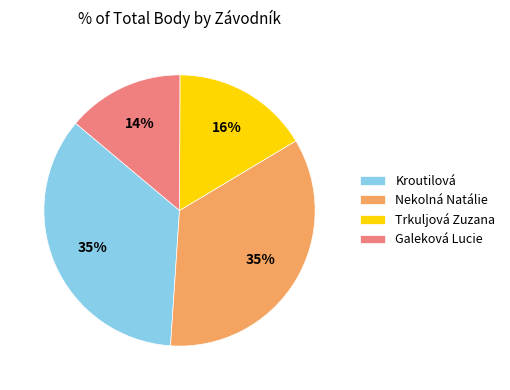

What percentage is the Kroutilová slice, to the nearest percent?

35%